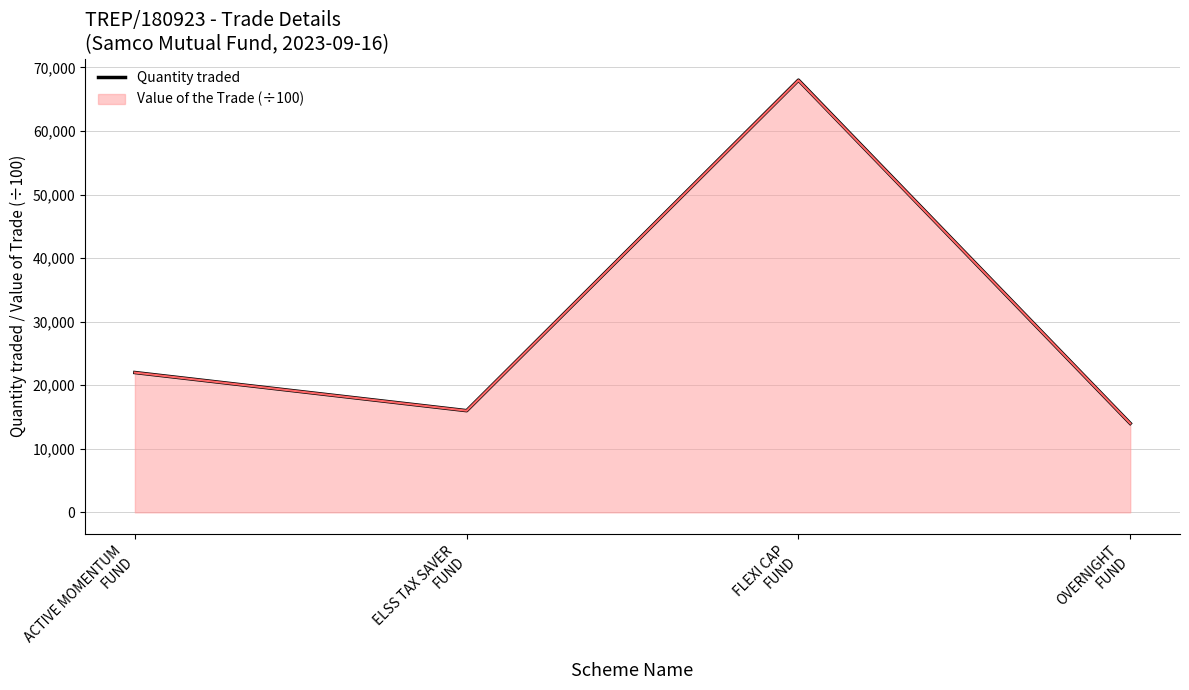

In Value of the Trade (÷100), how many points are lower than both neighbors (excluding endpoints)?

1